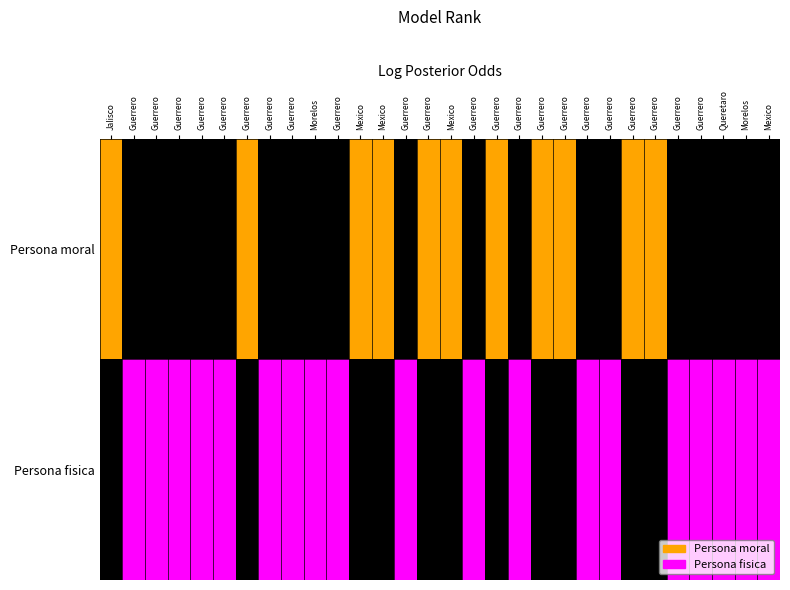

Where is Persona fisica nearest to the value 0?

Jalisco